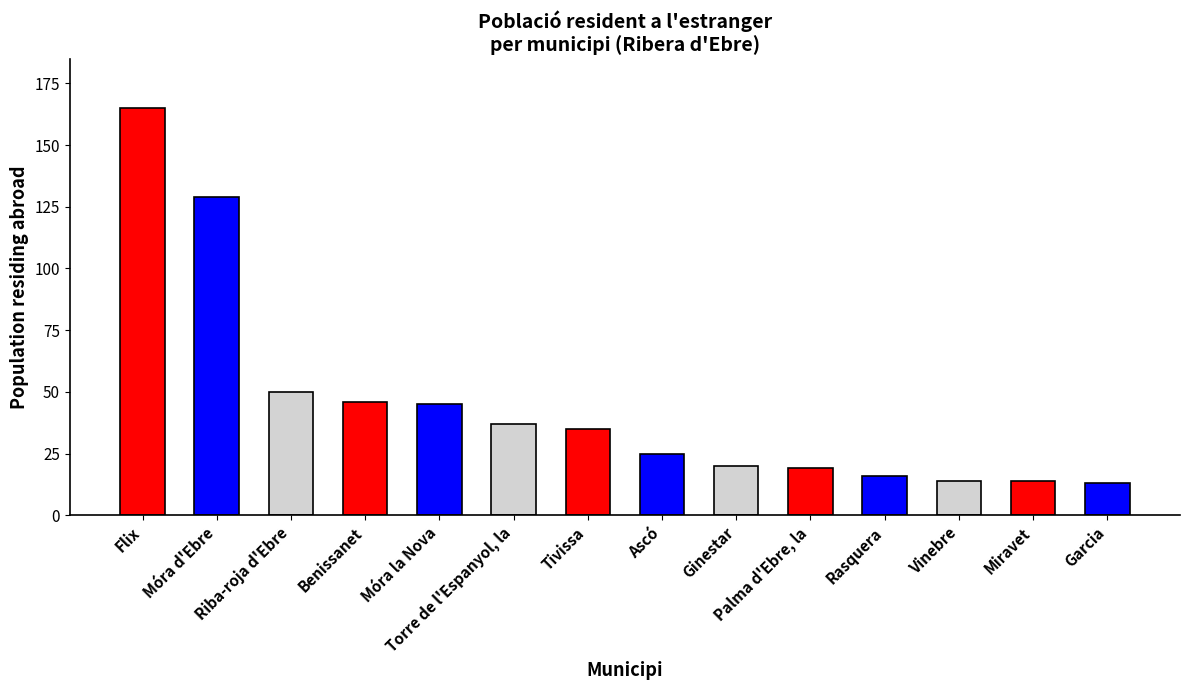

True or false: the data shows 23 at Garcia.

False